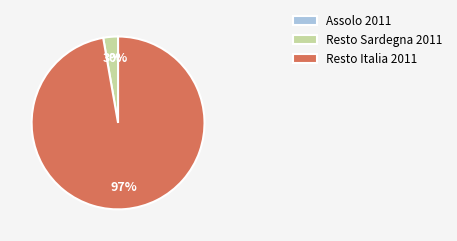

To the nearest percent, what percentage of the pie is Resto Sardegna 2011?

3%